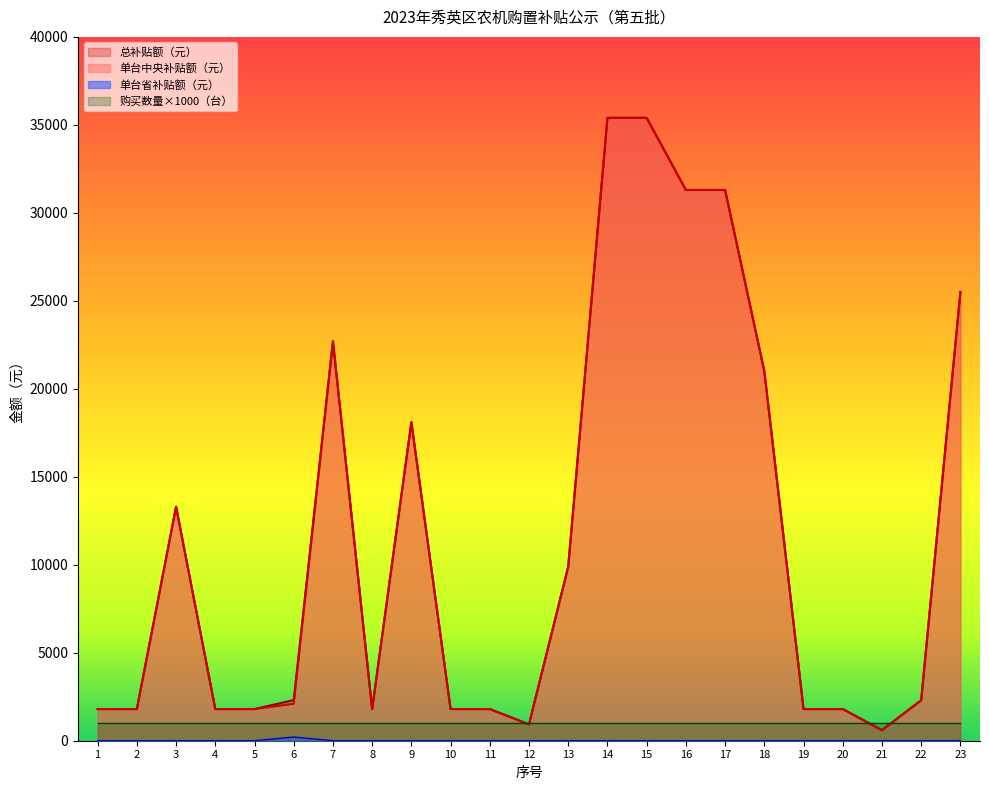

What is the difference between the maximum and minimum values in the 单台中央补贴额（元） series?

34800